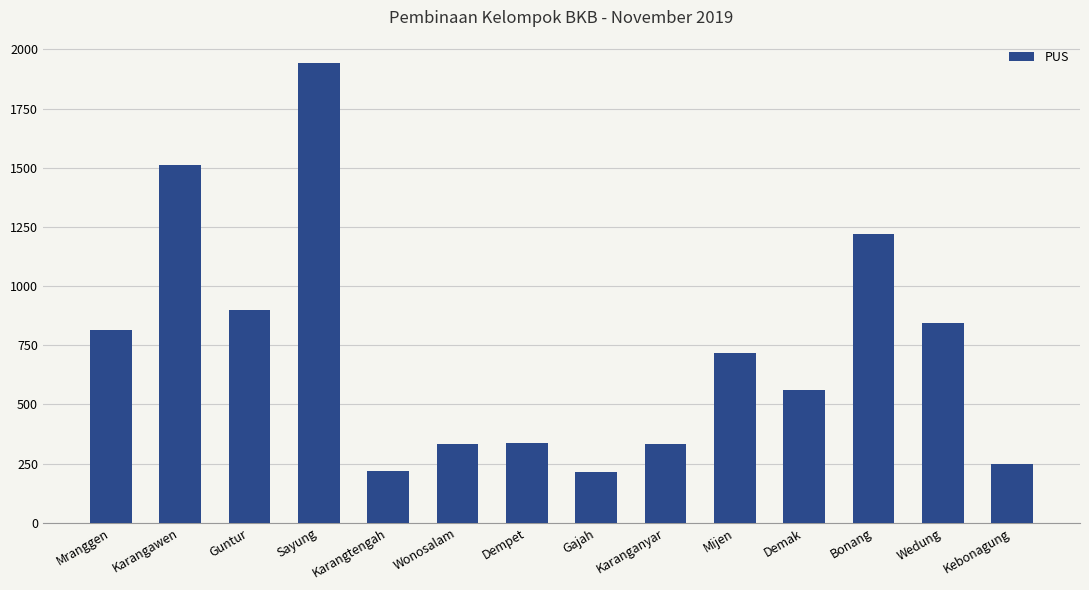

Which has a higher value, Mijen or Dempet?

Mijen